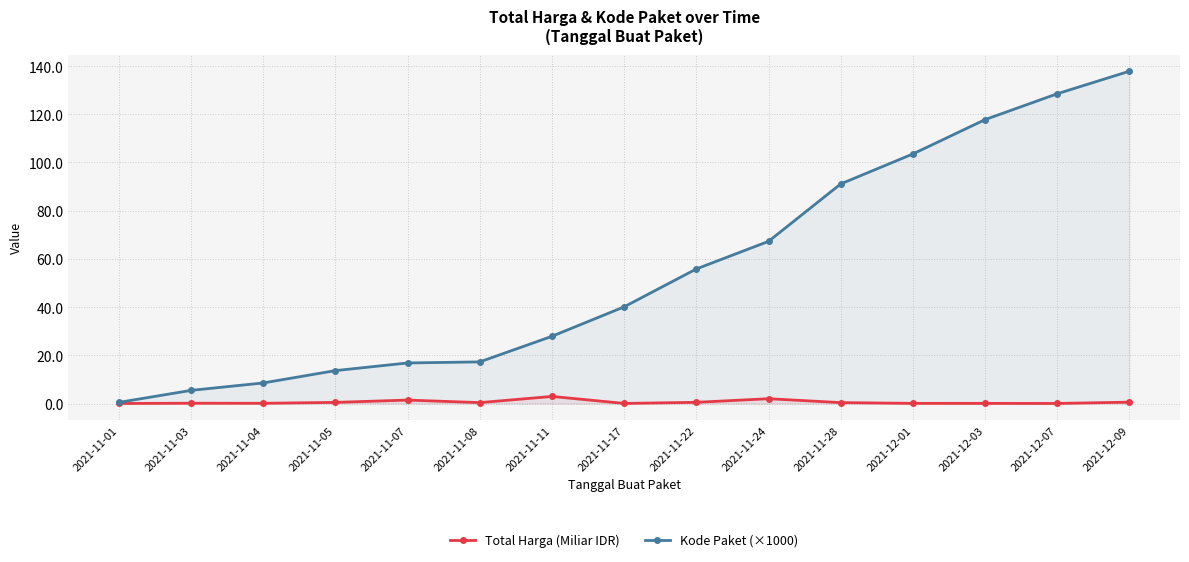

List the series in order of their overall mean, lowest first.

Total Harga (Miliar IDR), Kode Paket (×1000)